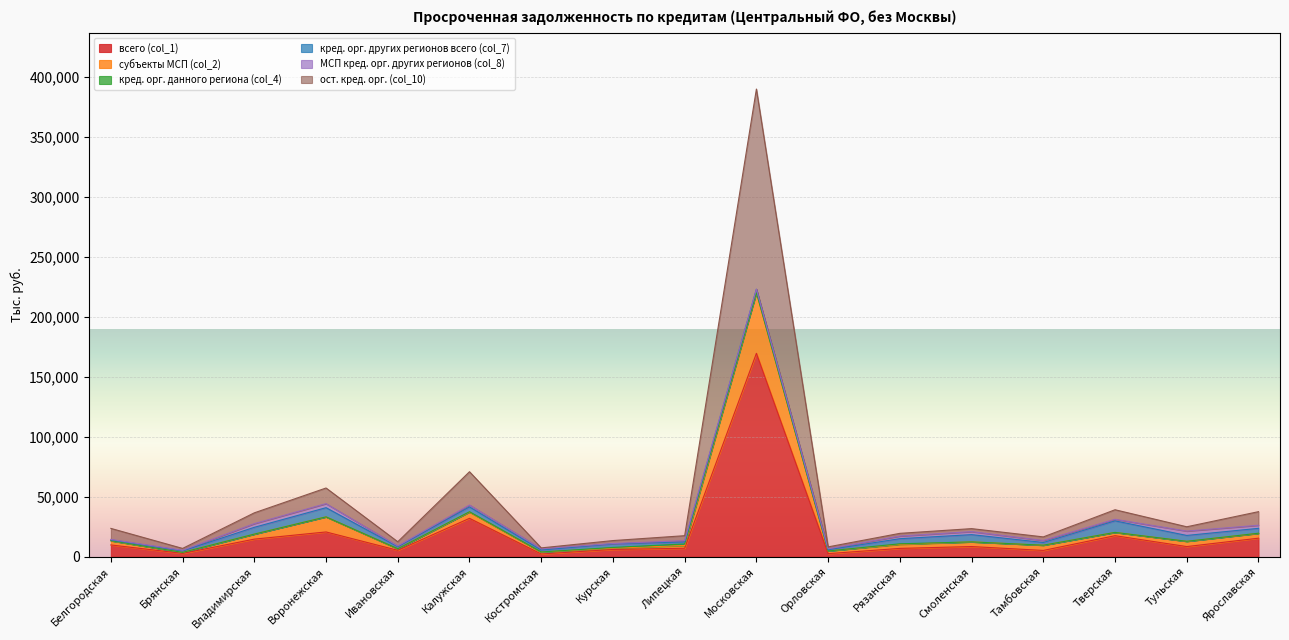

At which category is the sum across all series the highest?

Московская